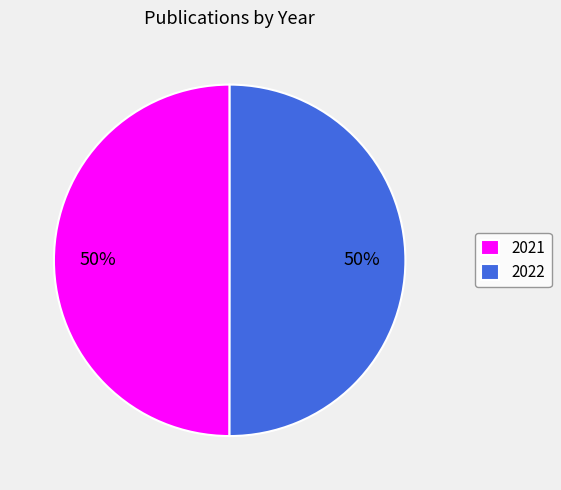

To the nearest percent, what is the average slice percentage?

50%